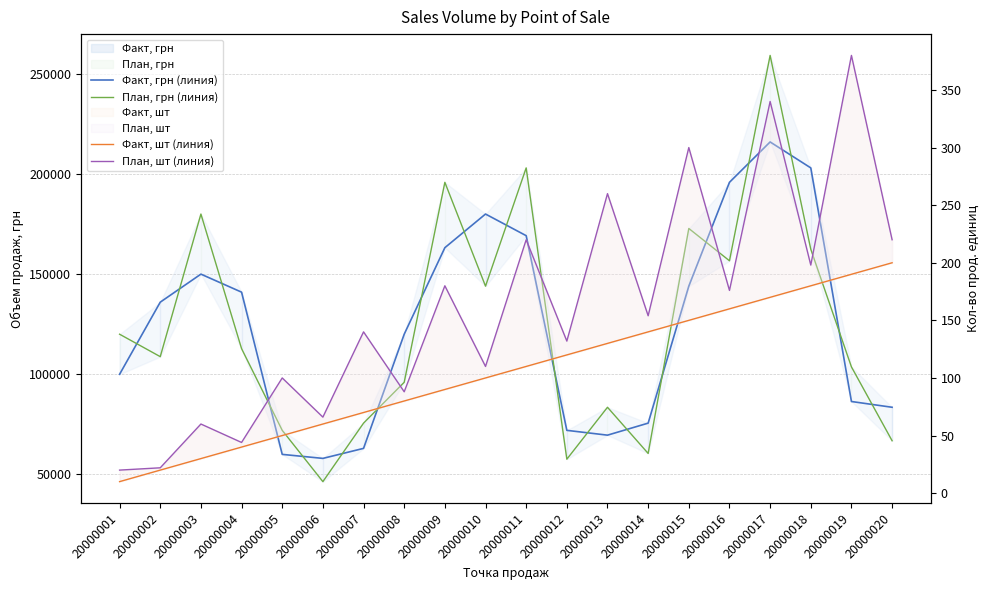

Which series has the largest range (max minus min)?

План, грн (линия)